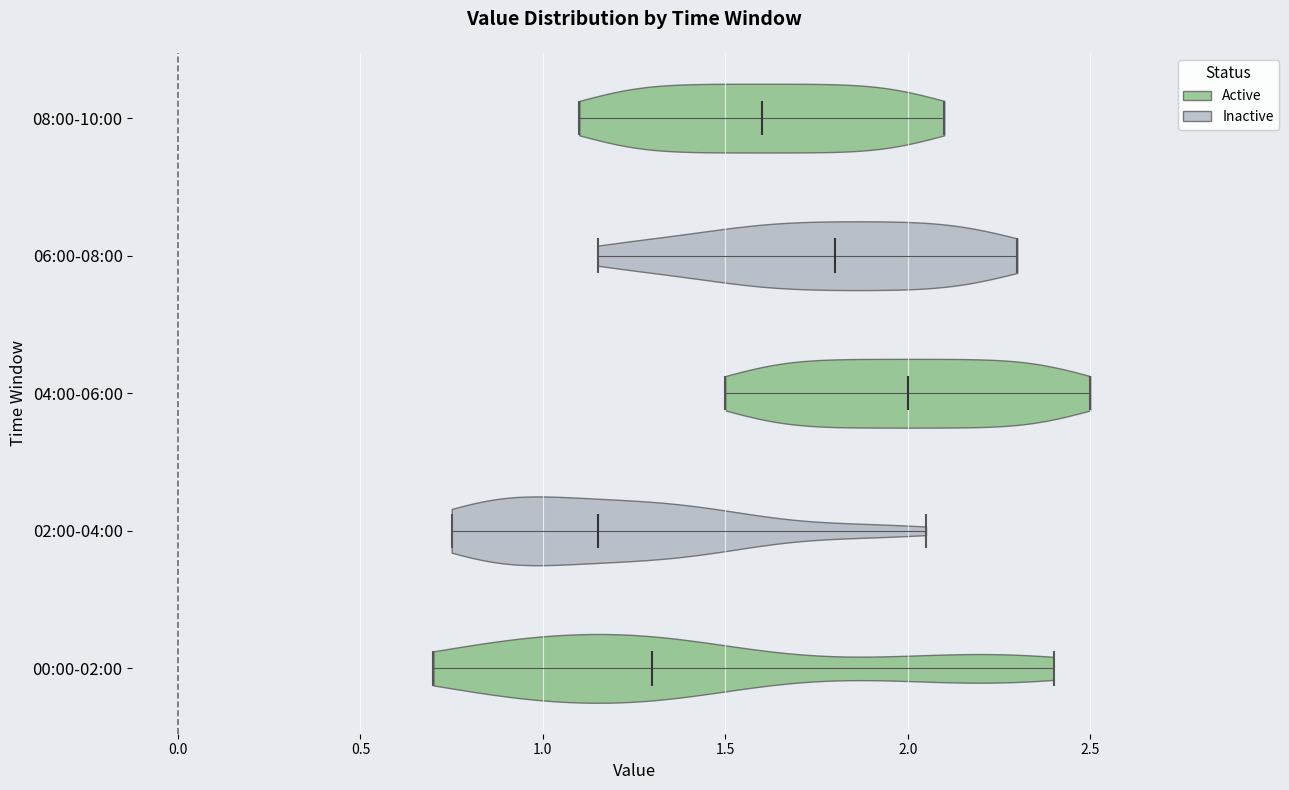

Reading bottom to top, read every violin against the x-axis: where its median line is, and the lowest and highest points it reaches. The values are not printed on the chart, so give them approximately, as read against the axis.

00:00-02:00: median line 1.30, lowest point 0.70, highest point 2.40
02:00-04:00: median line 1.15, lowest point 0.75, highest point 2.05
04:00-06:00: median line 2.00, lowest point 1.50, highest point 2.50
06:00-08:00: median line 1.80, lowest point 1.15, highest point 2.30
08:00-10:00: median line 1.60, lowest point 1.10, highest point 2.10